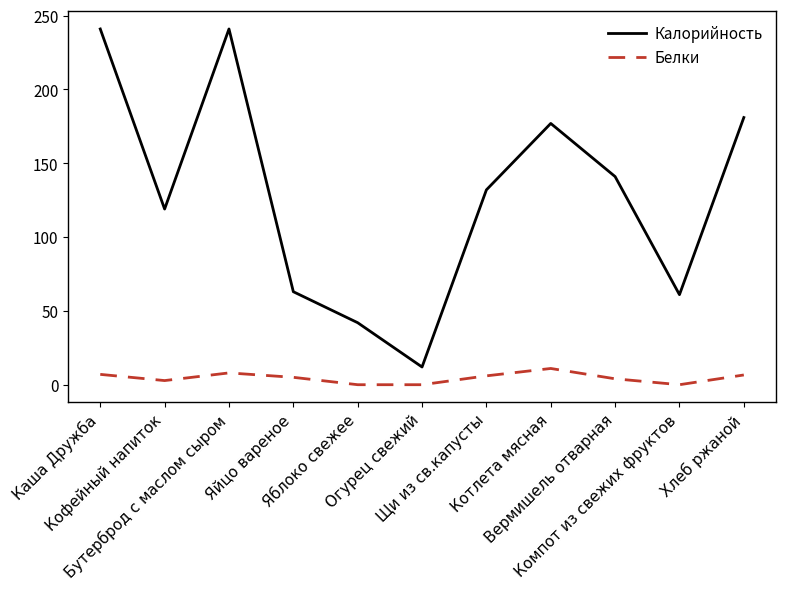

Which series has the largest total across all categories?

Калорийность